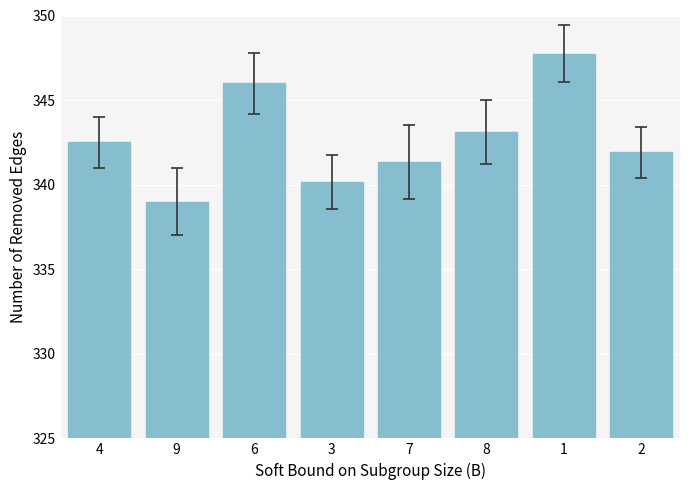

What is the difference between the second highest and second lowest values?

5.8